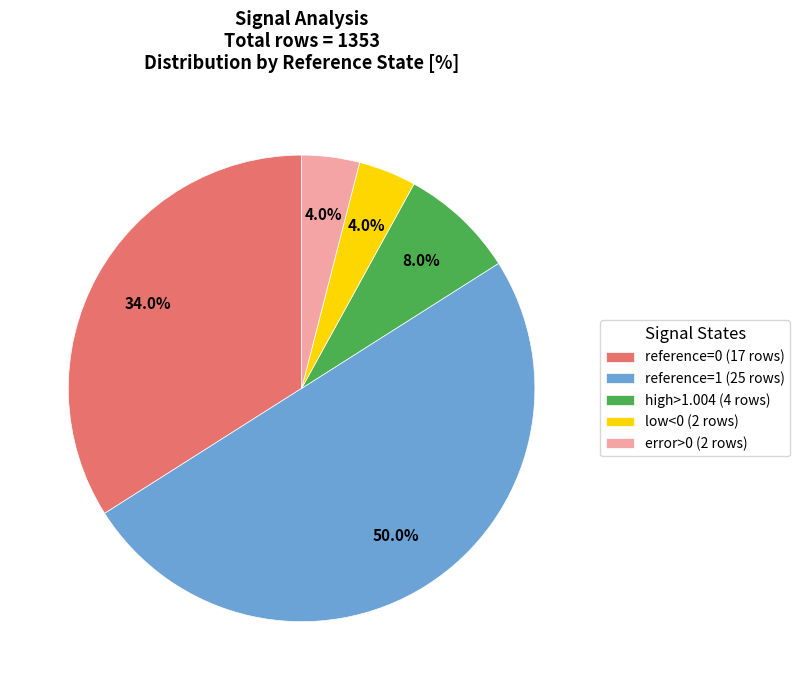

To the nearest percent, what is the average slice percentage?

20%